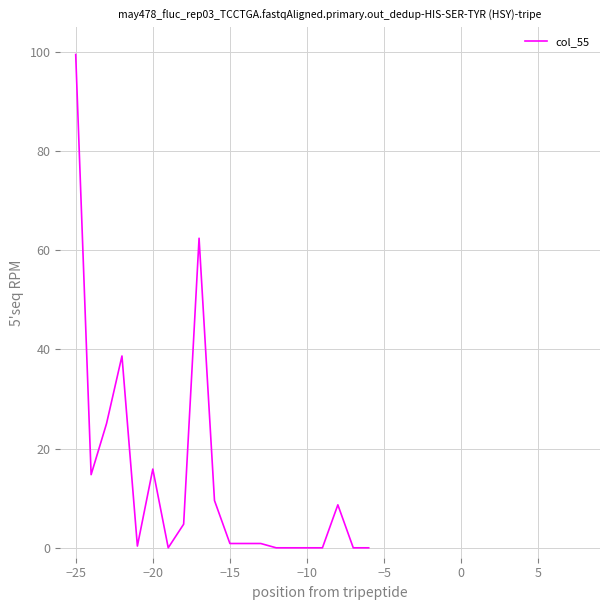

What is the difference between the maximum and minimum values?

99.5